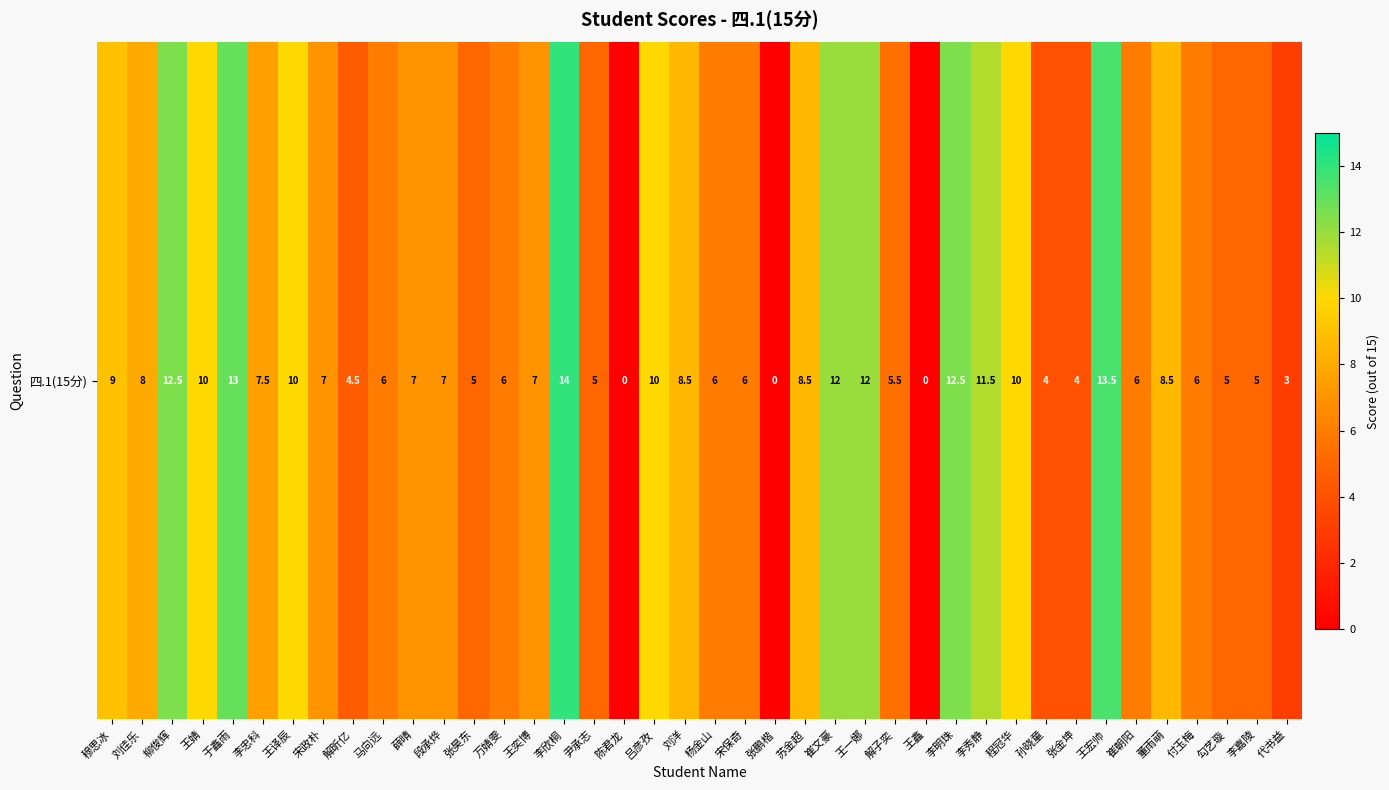

The value at 尹承志 is 5.0. True or false?

True